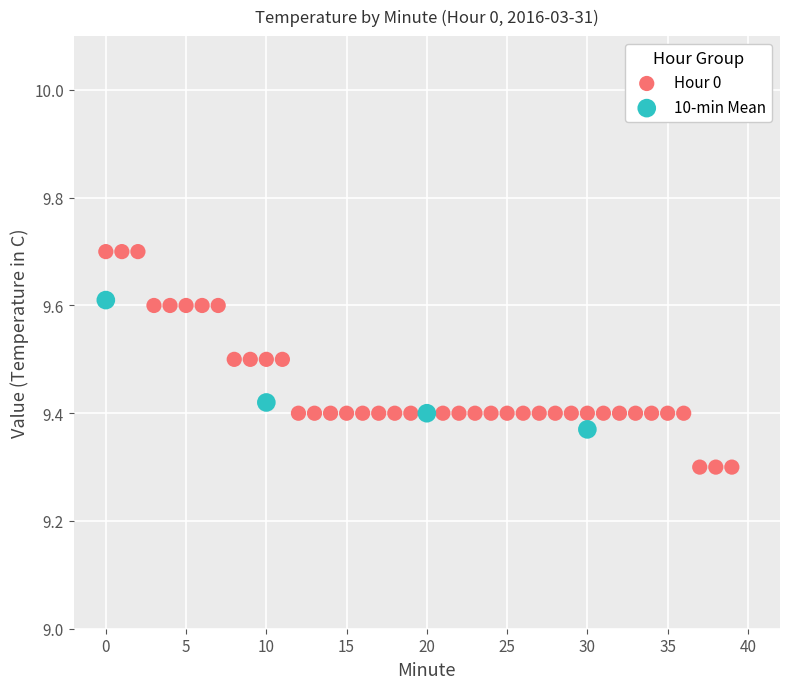

Which series has the widest spread of Y values?

Hour 0